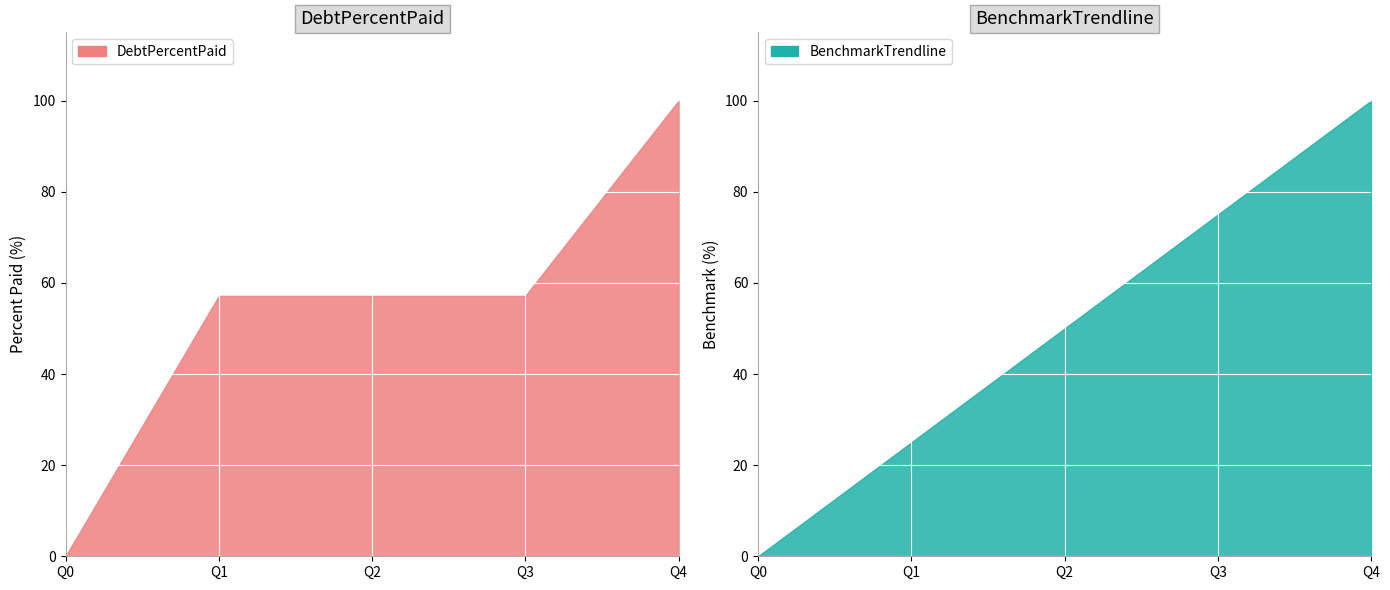

True or false: DebtPercentPaid has more than 0 points higher than both neighbors.

False